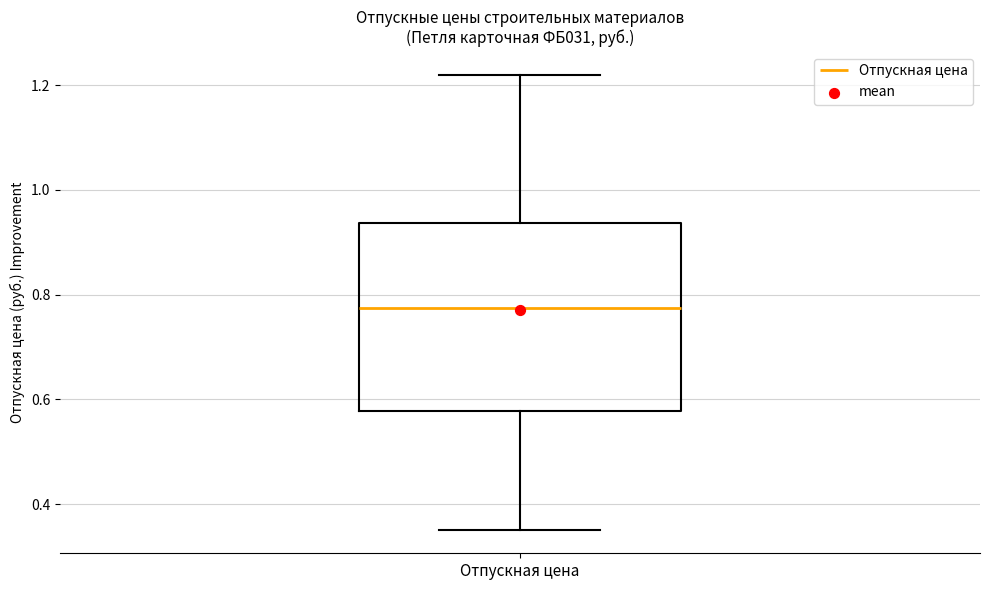

Where is the upper edge of the box for Отпускная цена on the y-axis? The values are not printed on the chart, so give them approximately, as read against the axis.

0.94